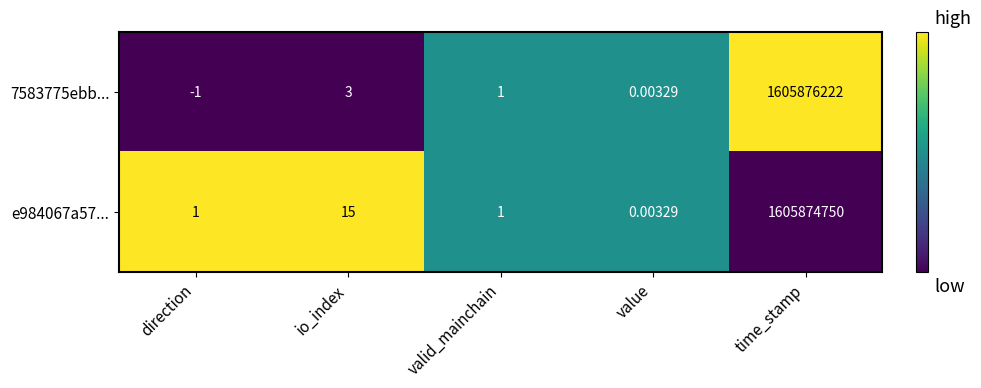

At which category is the sum across all series the highest?

time_stamp